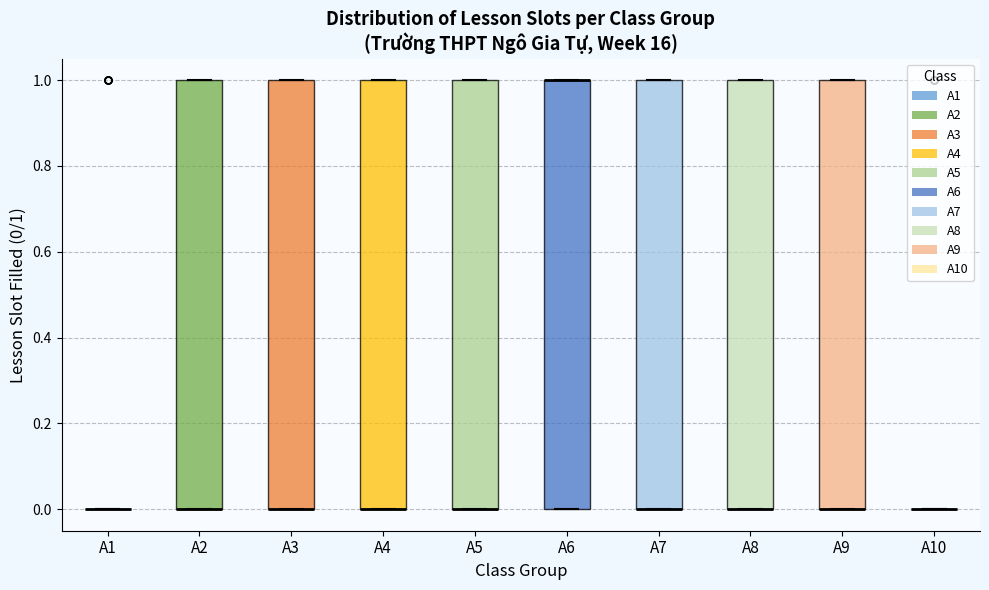

Reading left to right, read every box against the y-axis: the position of its median line, the range the box covers, and the ends of its whiskers. The values are not printed on the chart, so give them approximately, as read against the axis.

A1: box collapsed to a line at 0, whiskers 0 to 0
A2: median 0 (drawn on the box's lower edge), box 0 to 1, whiskers 0 to 1
A3: median 0 (drawn on the box's lower edge), box 0 to 1, whiskers 0 to 1
A4: median 0 (drawn on the box's lower edge), box 0 to 1, whiskers 0 to 1
A5: median 0 (drawn on the box's lower edge), box 0 to 1, whiskers 0 to 1
A6: median 1 (drawn on the box's upper edge), box 0 to 1, whiskers 0 to 1
A7: median 0 (drawn on the box's lower edge), box 0 to 1, whiskers 0 to 1
A8: median 0 (drawn on the box's lower edge), box 0 to 1, whiskers 0 to 1
A9: median 0 (drawn on the box's lower edge), box 0 to 1, whiskers 0 to 1
A10: box collapsed to a line at 0, whiskers 0 to 0